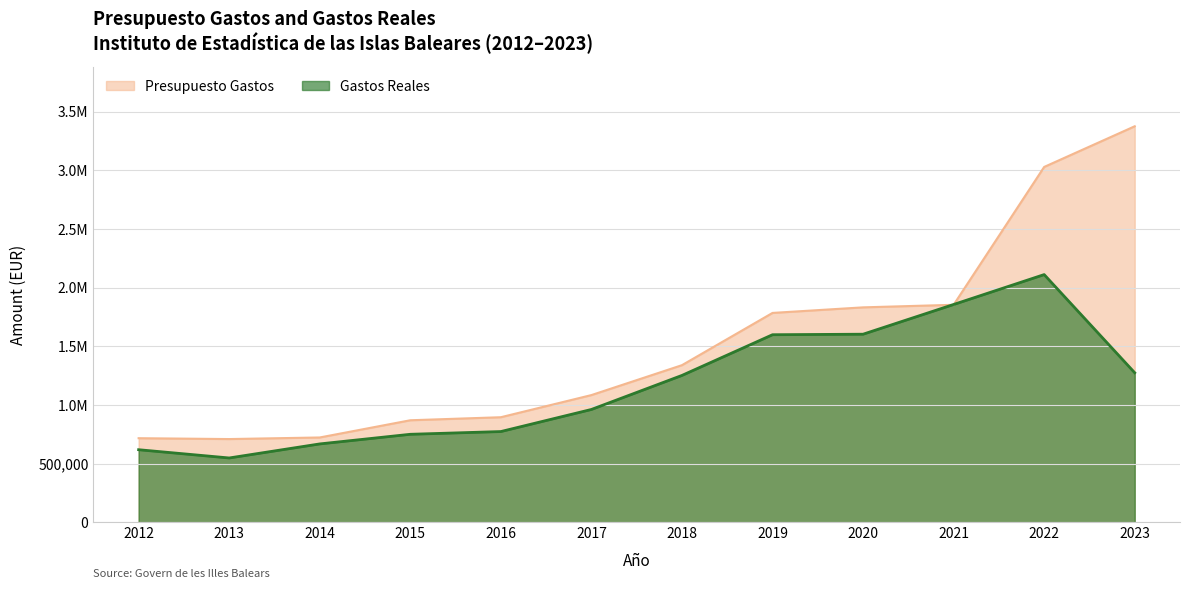

How many lines are shown in the chart?

2